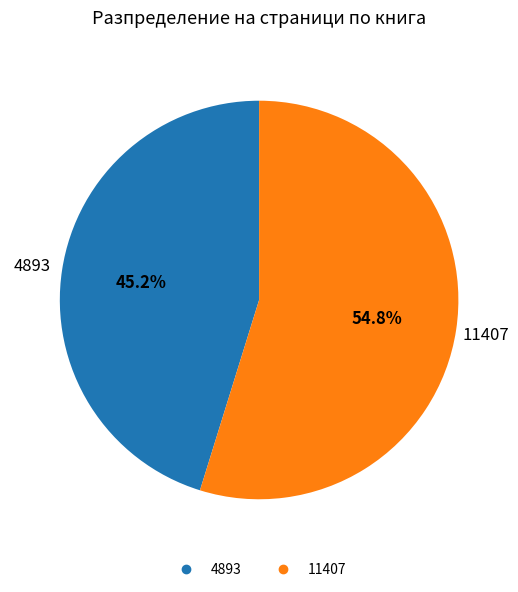

Does 11407 represent more than half of the total?

Yes